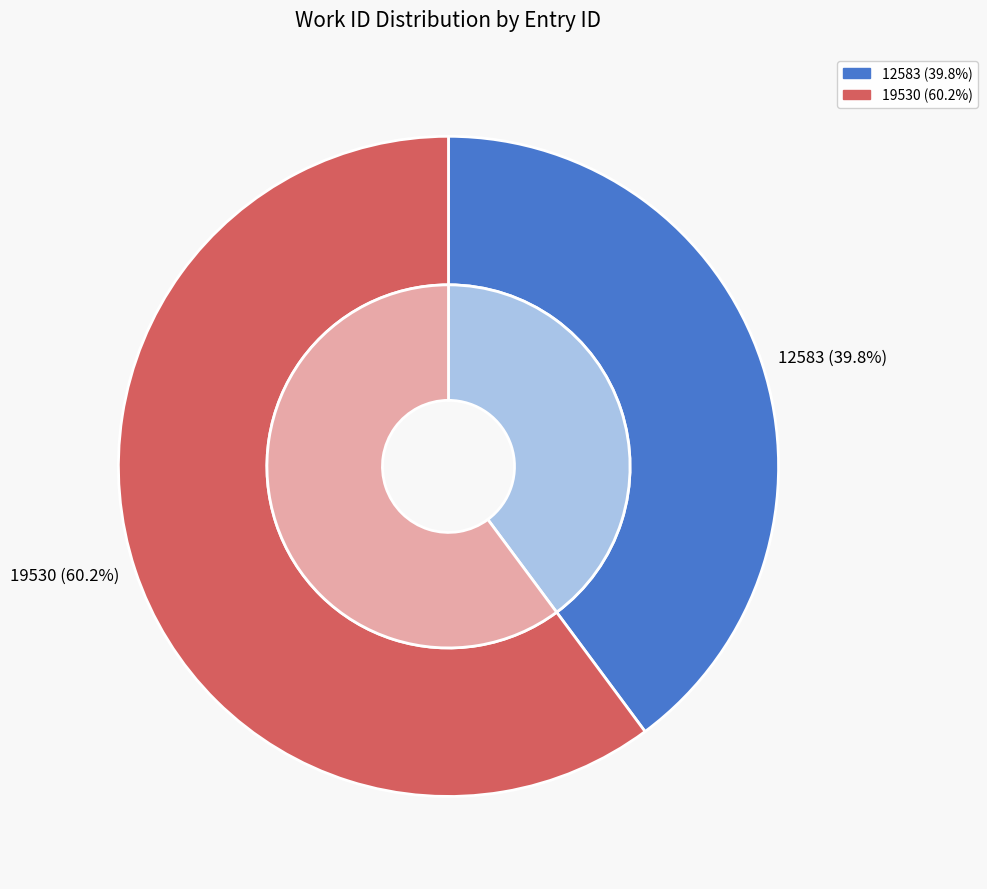

What is the change in value from 12583 to 19530?

+2423